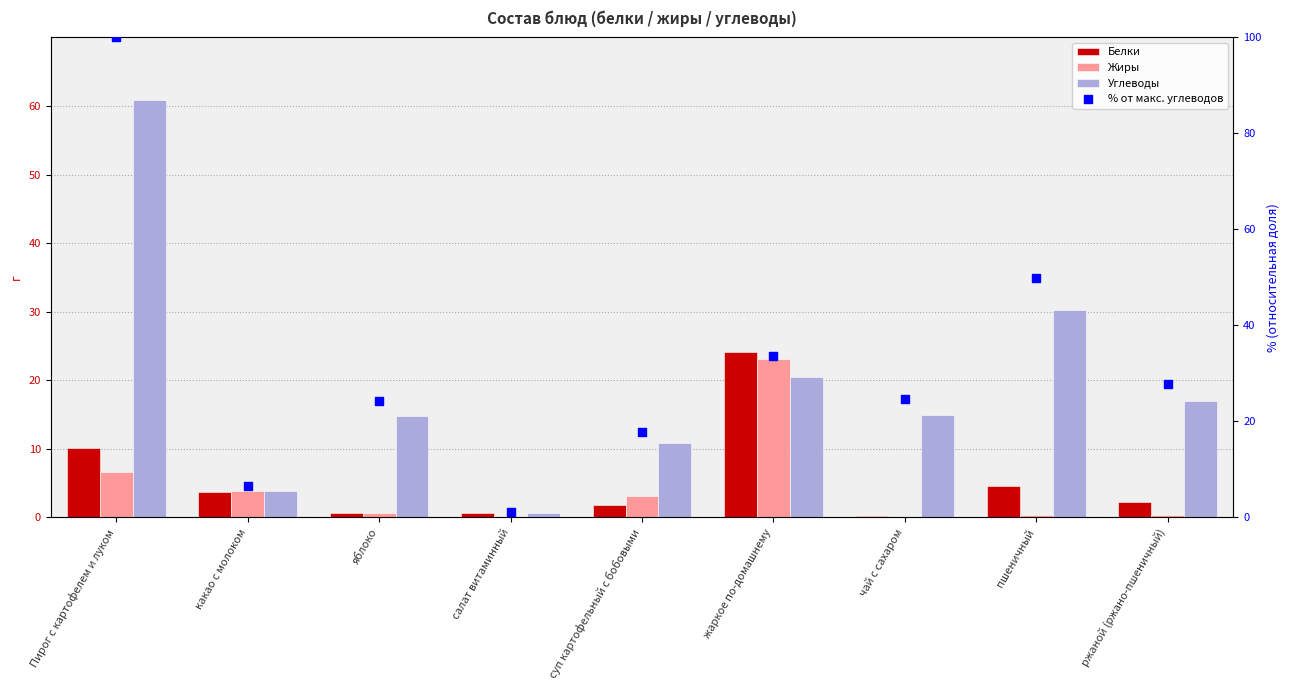

Is the value of Углеводы at салат витаминный greater than the value of Белки at ржаной (ржано-пшеничный)?

No